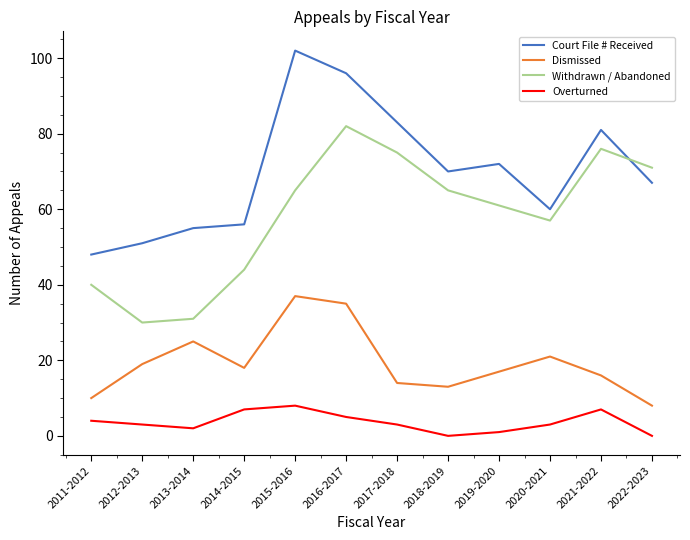

What is the maximum value shown in the chart?

102